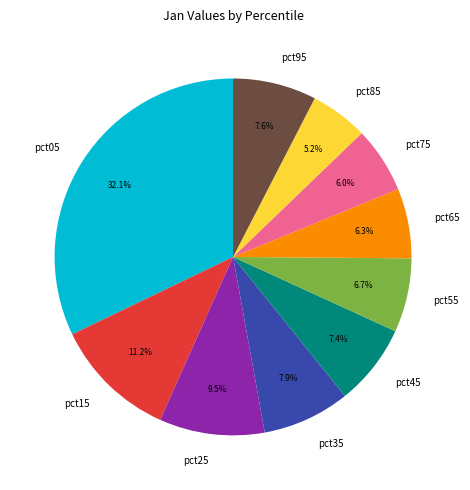

To the nearest percent, what is the difference between the largest and smallest slice percentages?

27%